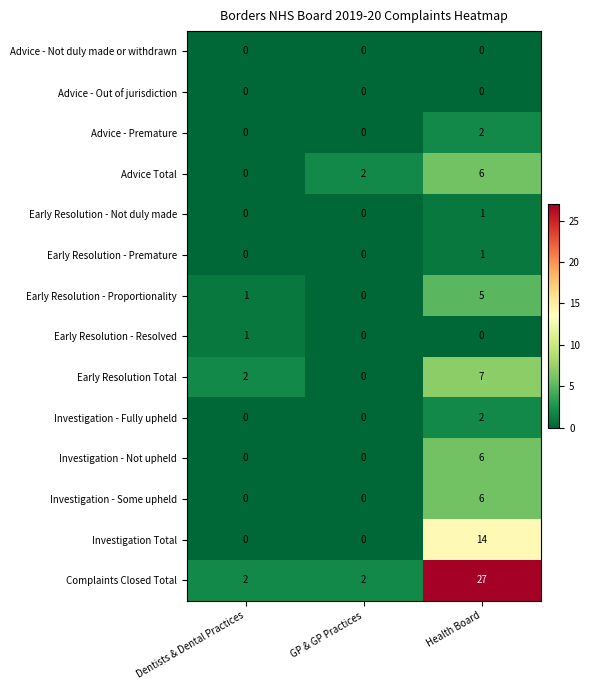

Which series has the largest total across all categories?

Complaints Closed Total